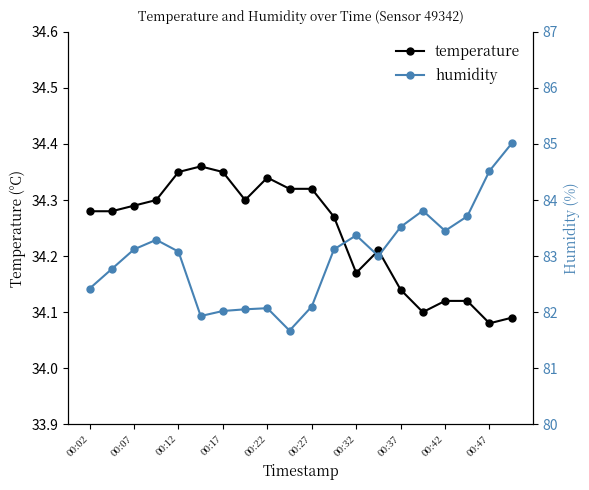

Does the chart have visible grid lines?

No